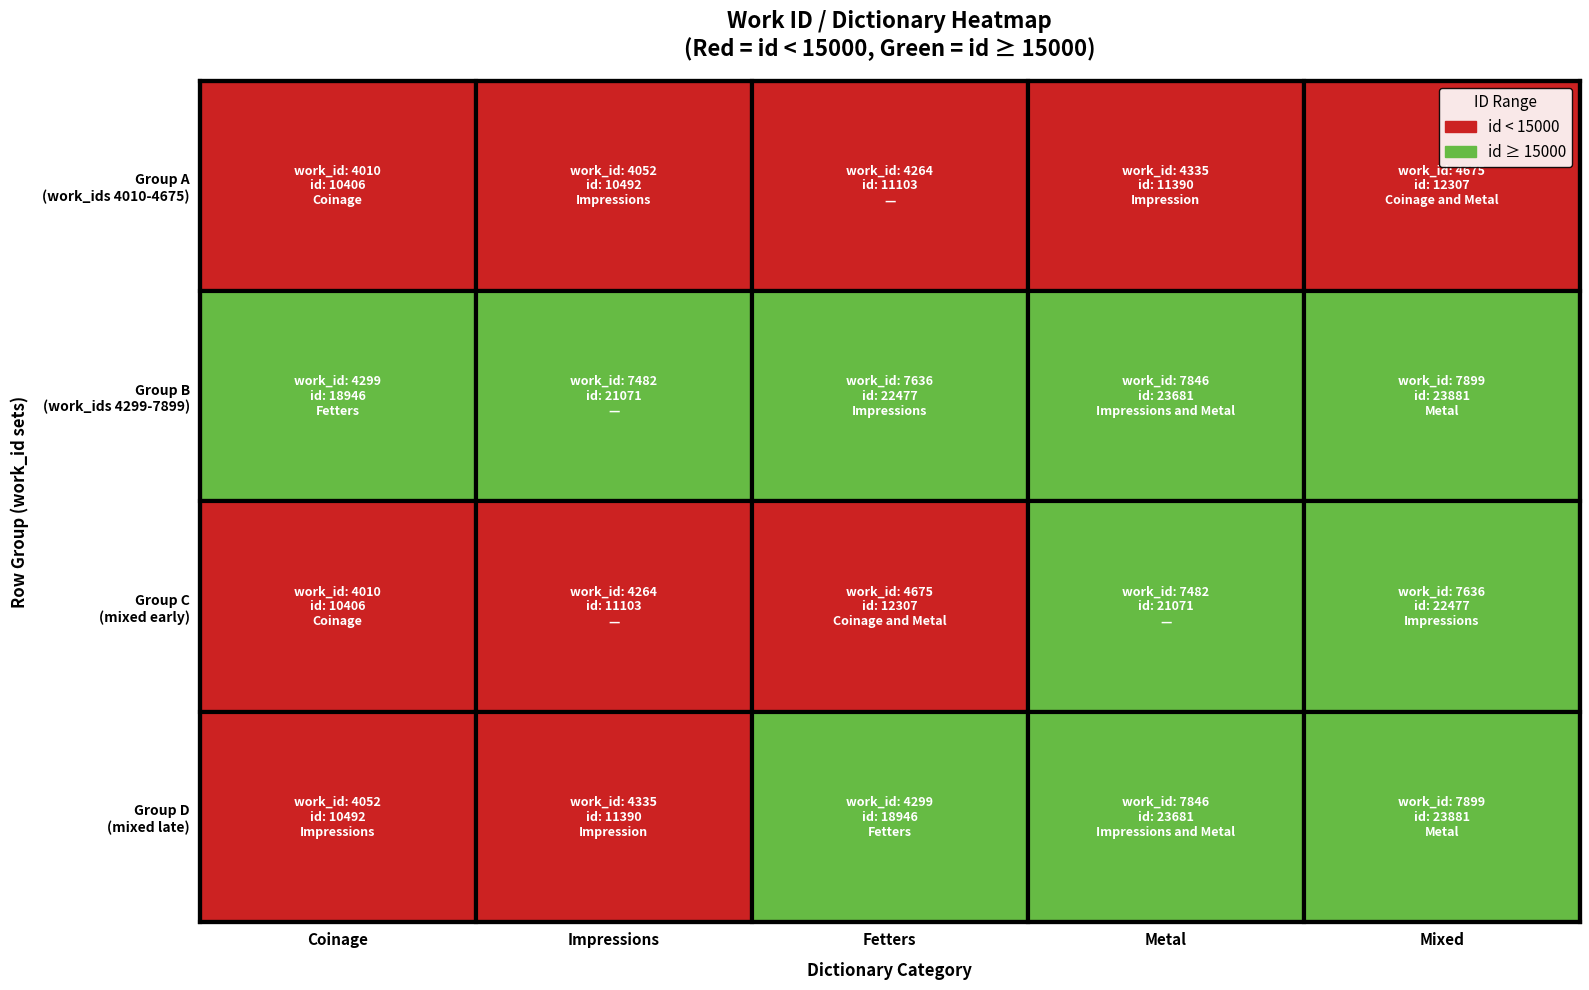

Which series has the largest total across all categories?

4299 / 7482 / 7636 / 7846 / 7899